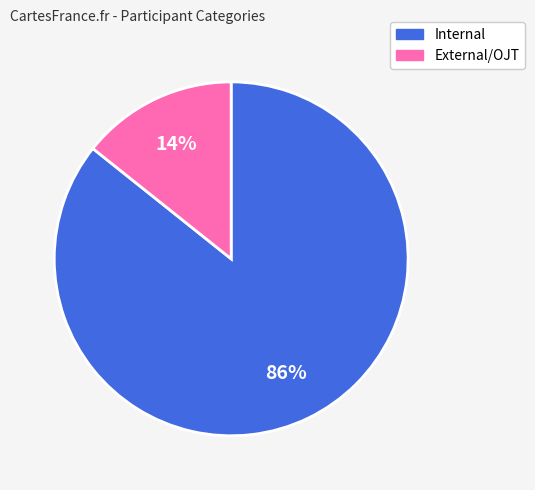

What percentage is the Internal slice, to the nearest percent?

86%